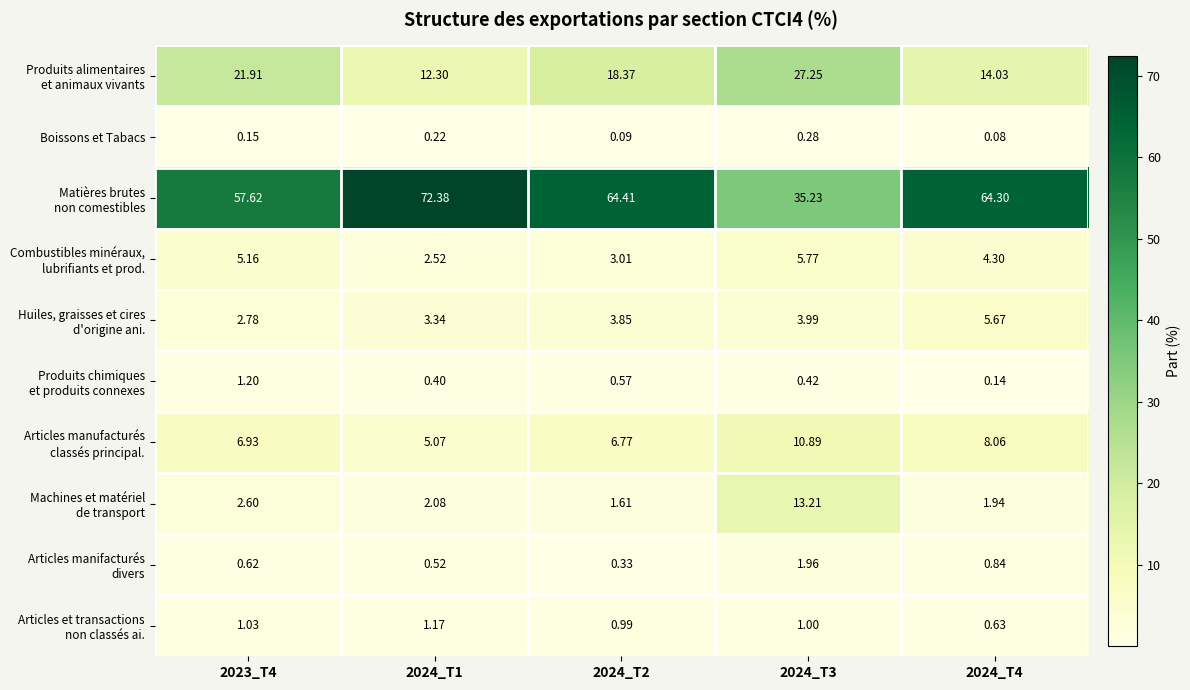

Which series has the largest total across all categories?

Matières brutes non comestibles